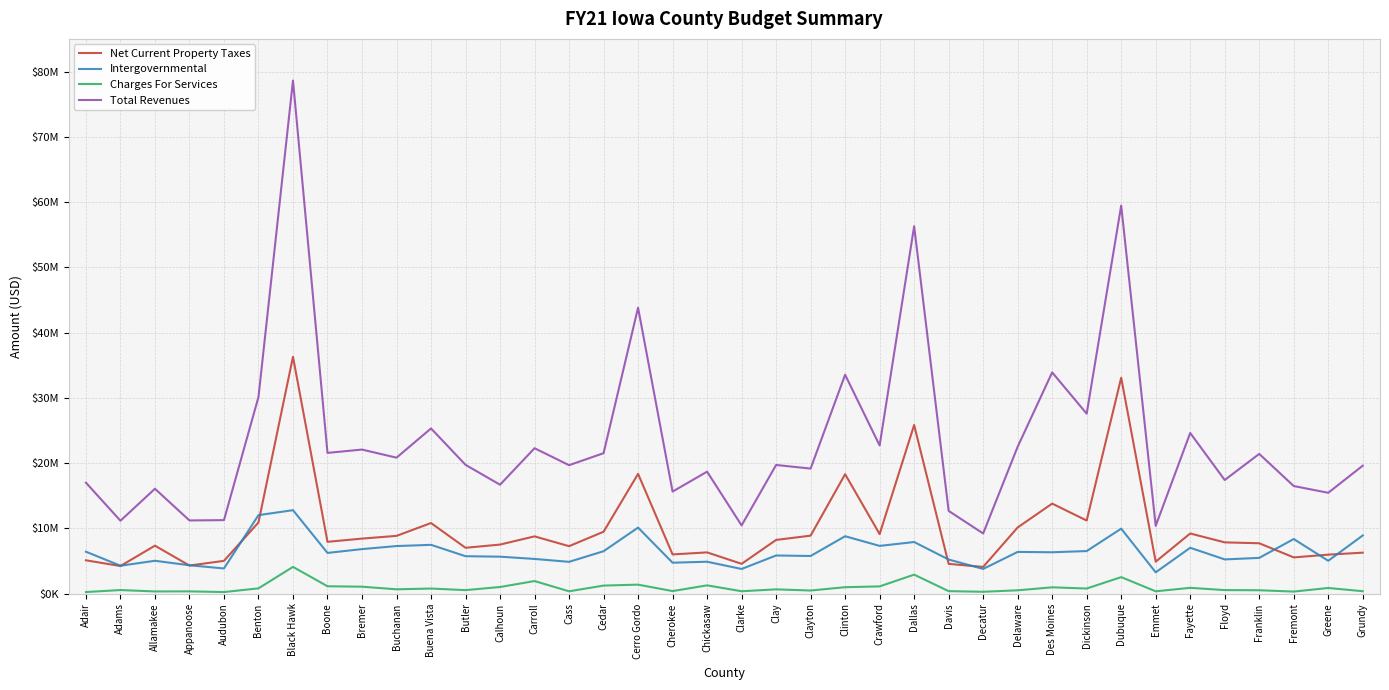

True or false: Net Current Property Taxes and Total Revenues cross at least once.

False